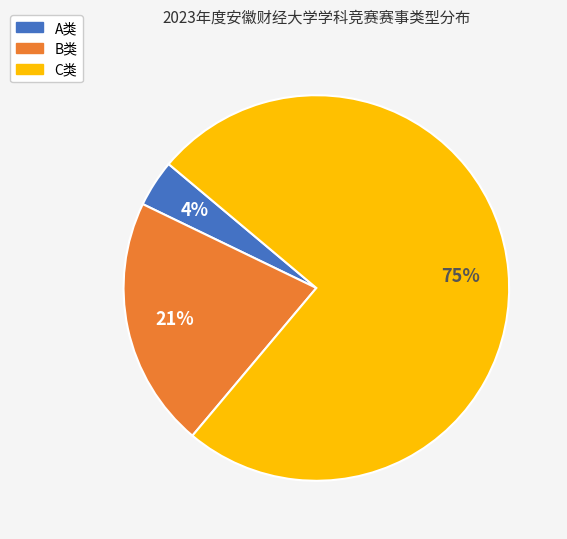

Do A类 and C类 together represent more than half of the pie?

Yes